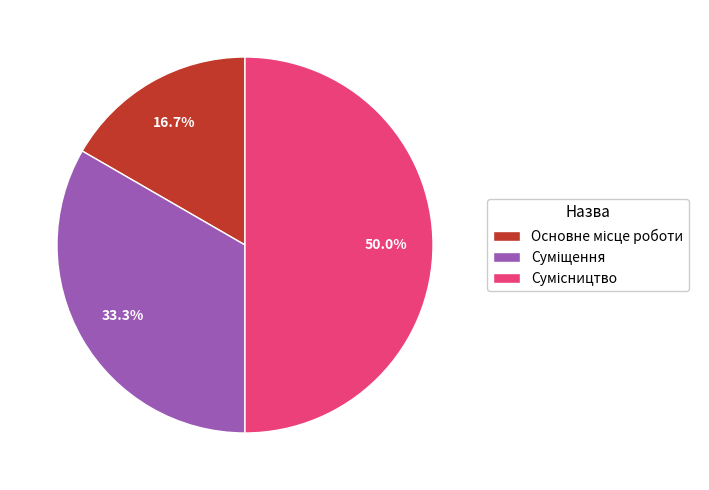

What percentage is NOT represented by Сумісництво?

50.0%